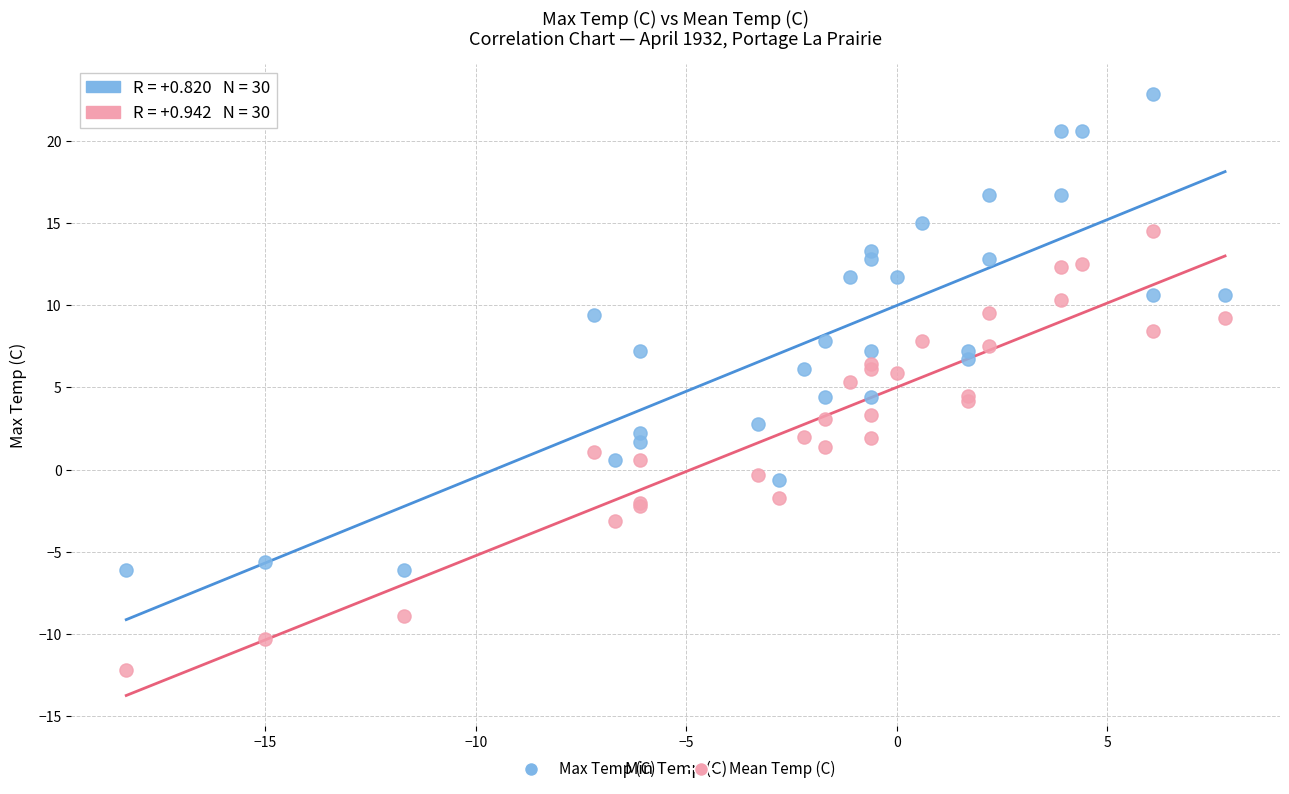

What are all the series names shown in the legend?

Max Temp (C), Mean Temp (C)